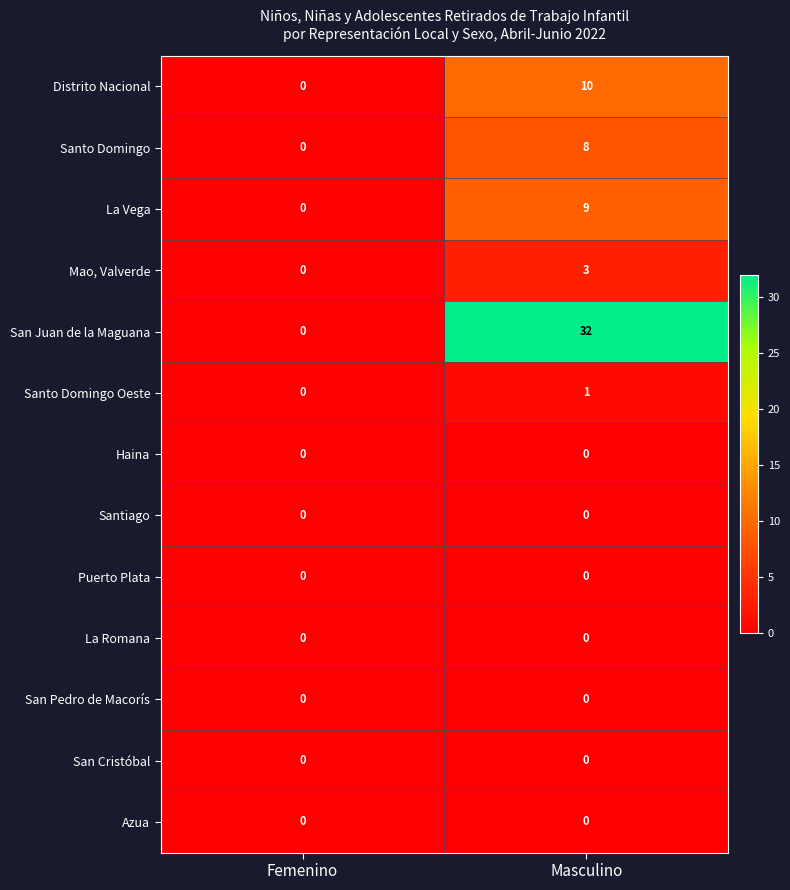

What is the total value across all series at Masculino?

63